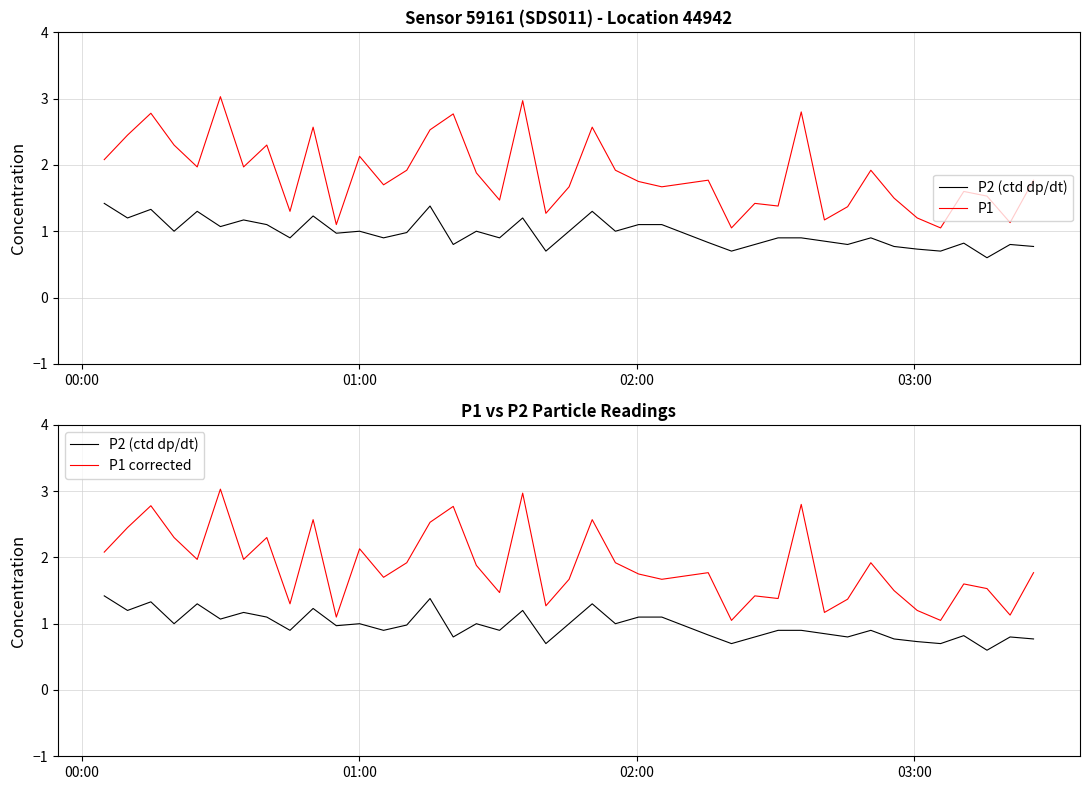

Rank the series by their maximum value, from highest to lowest.

P1, P1 corrected, P2 (ctd dp/dt)